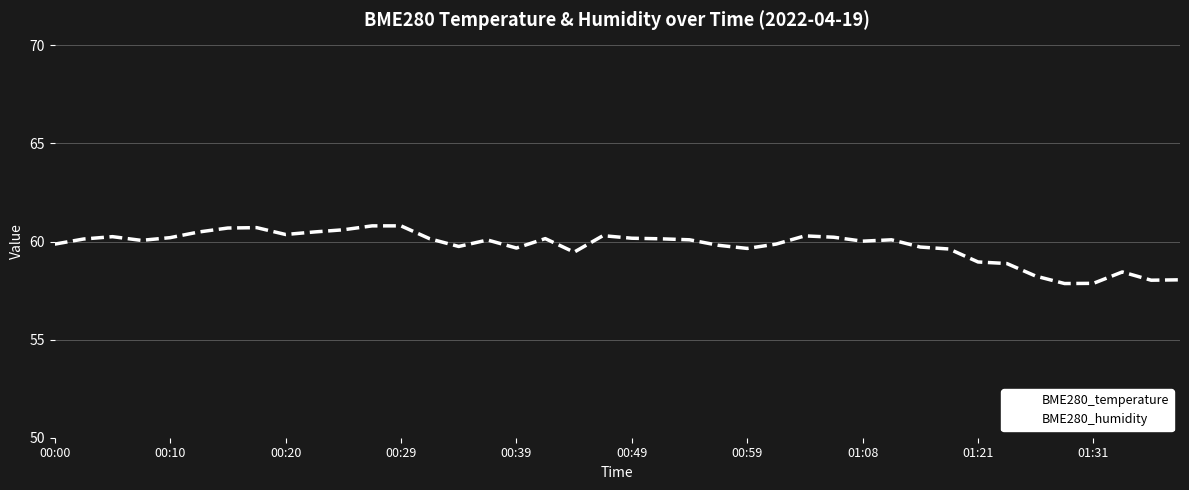

Which series changed the most between 11 and 16?

BME280_humidity